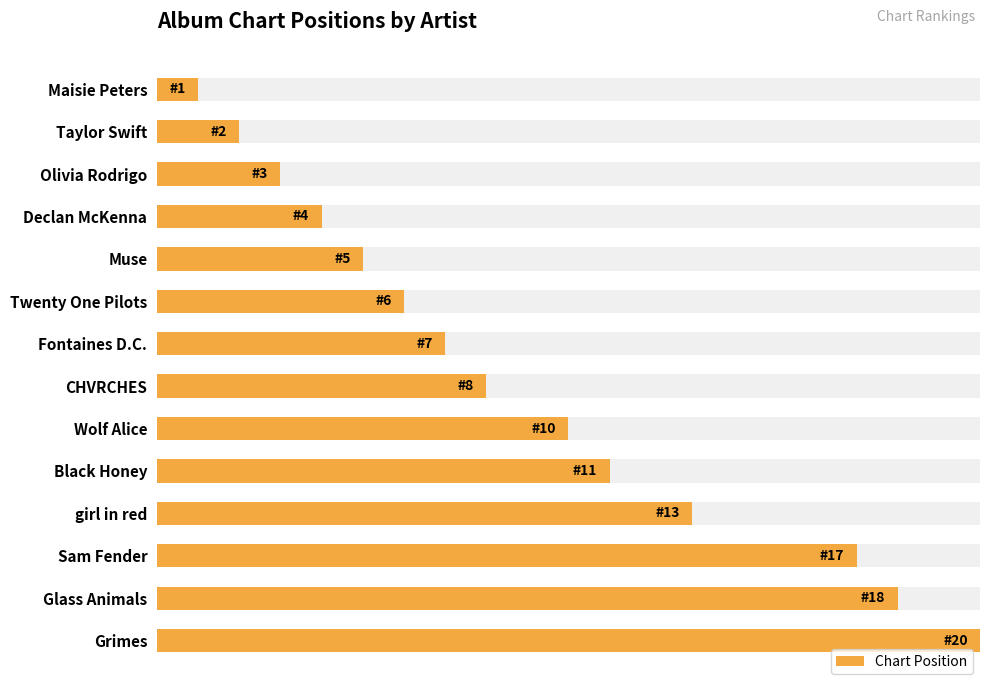

Between Sam Fender and Muse, which is larger?

Sam Fender